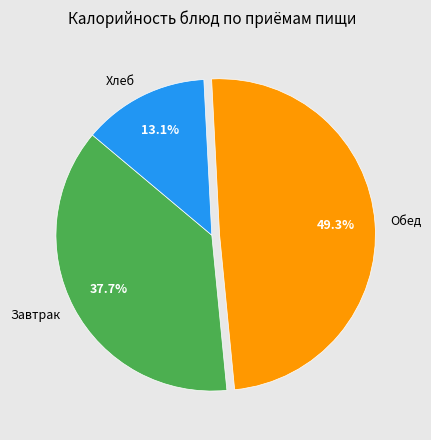

Rank the categories by value from lowest to highest.

Хлеб, Завтрак, Обед